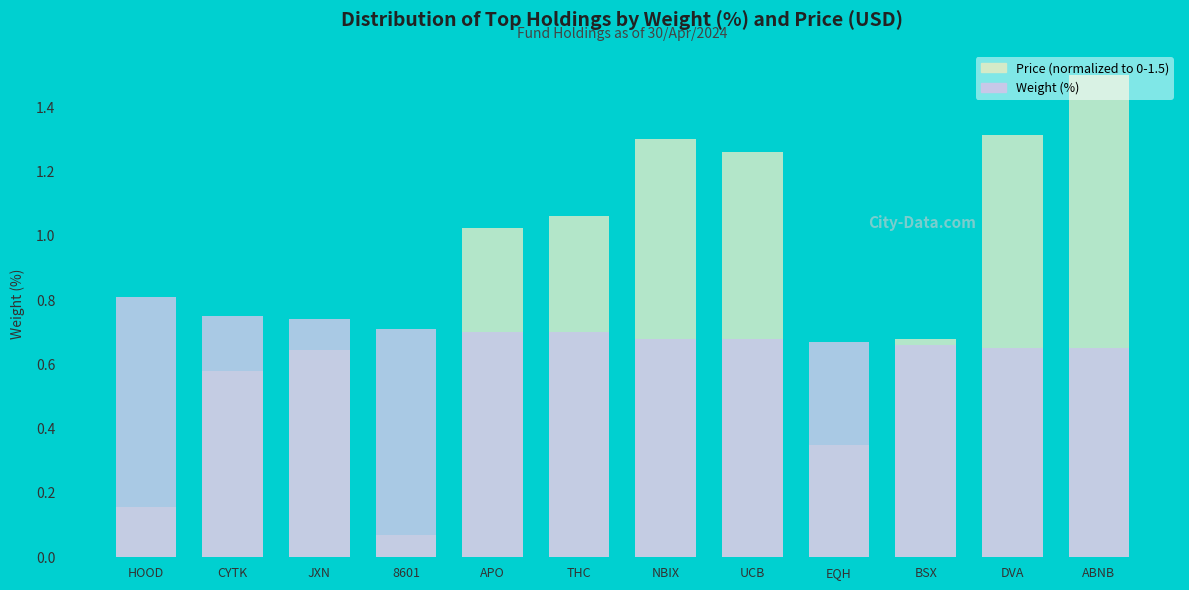

What is the label of the 7th bar from the right?

THC